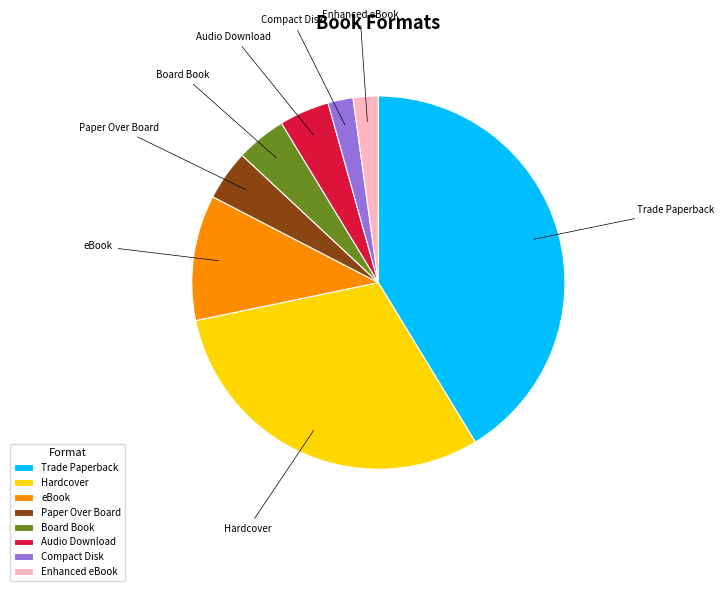

Is there any slice that represents more than half of the pie?

No